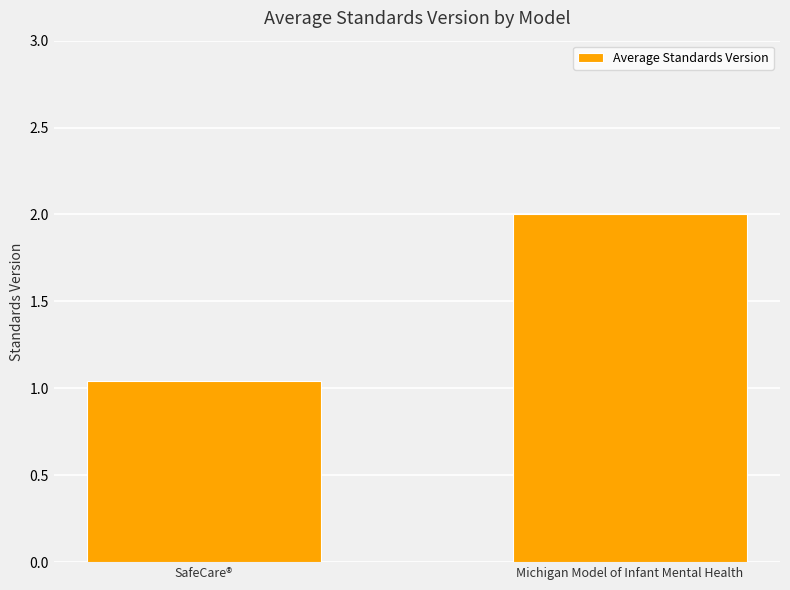

Where is the data nearest to the value 1?

SafeCare®